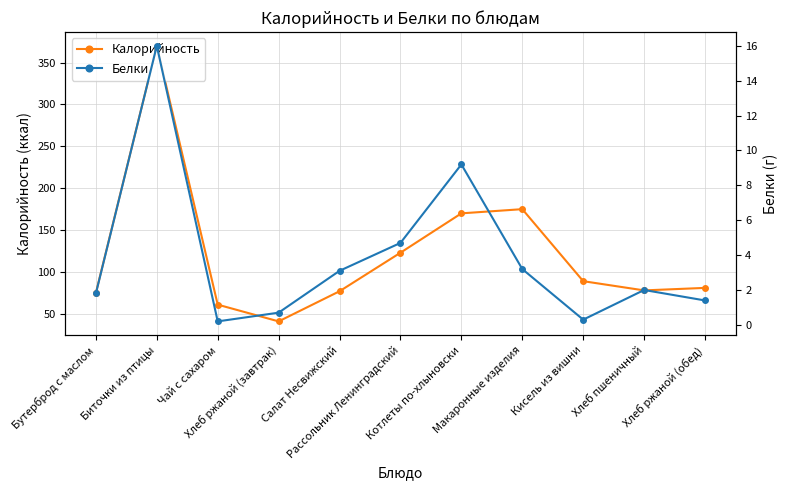

What is the difference between the maximum and minimum values in the Белки series?

15.8